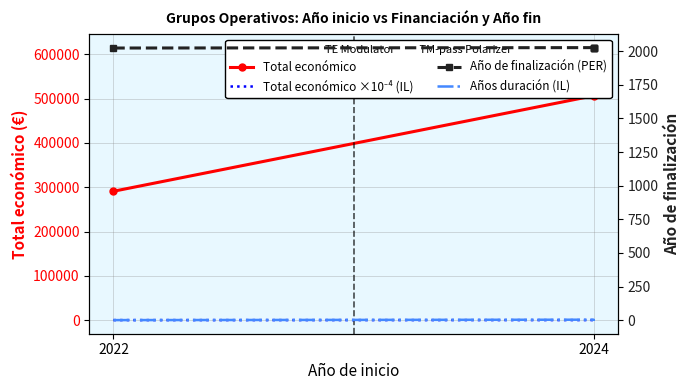

What is the maximum value for Total económico?

615375.0